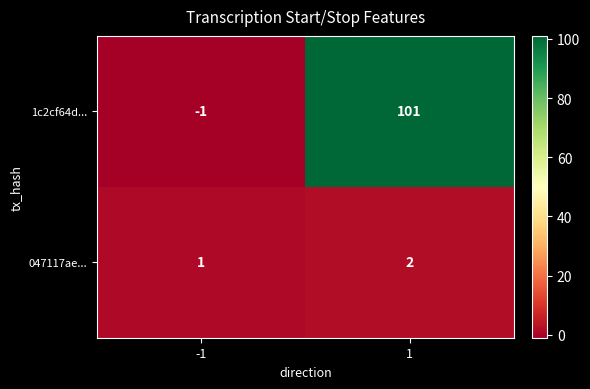

Which series has the largest range (max minus min)?

1c2cf64d...